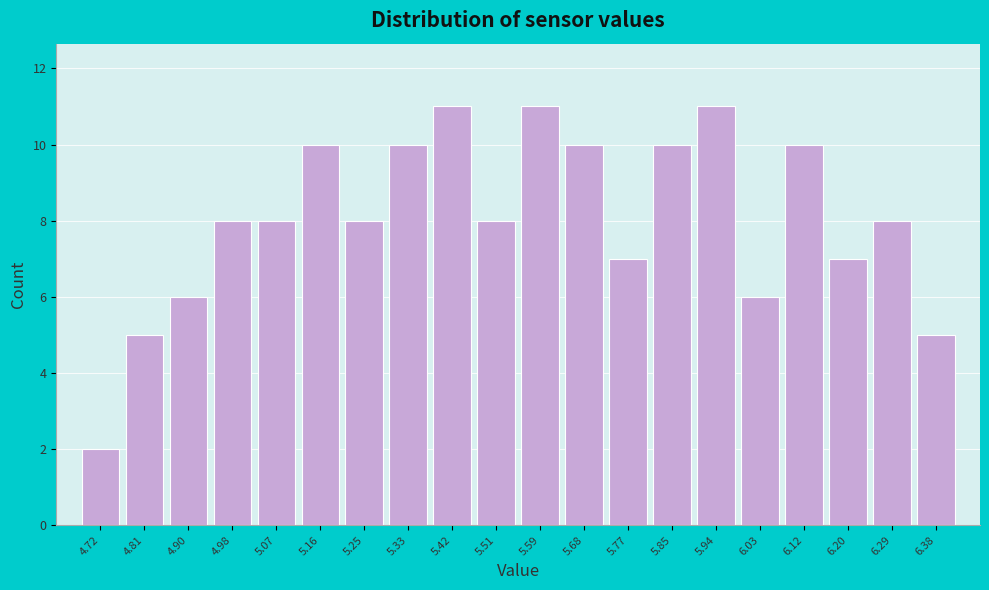

How tall is the bar that spans 5.028 to 5.115 on the x-axis? Neither the bar edges nor the heights are printed on the chart, so give them approximately, as read against the axes.

8